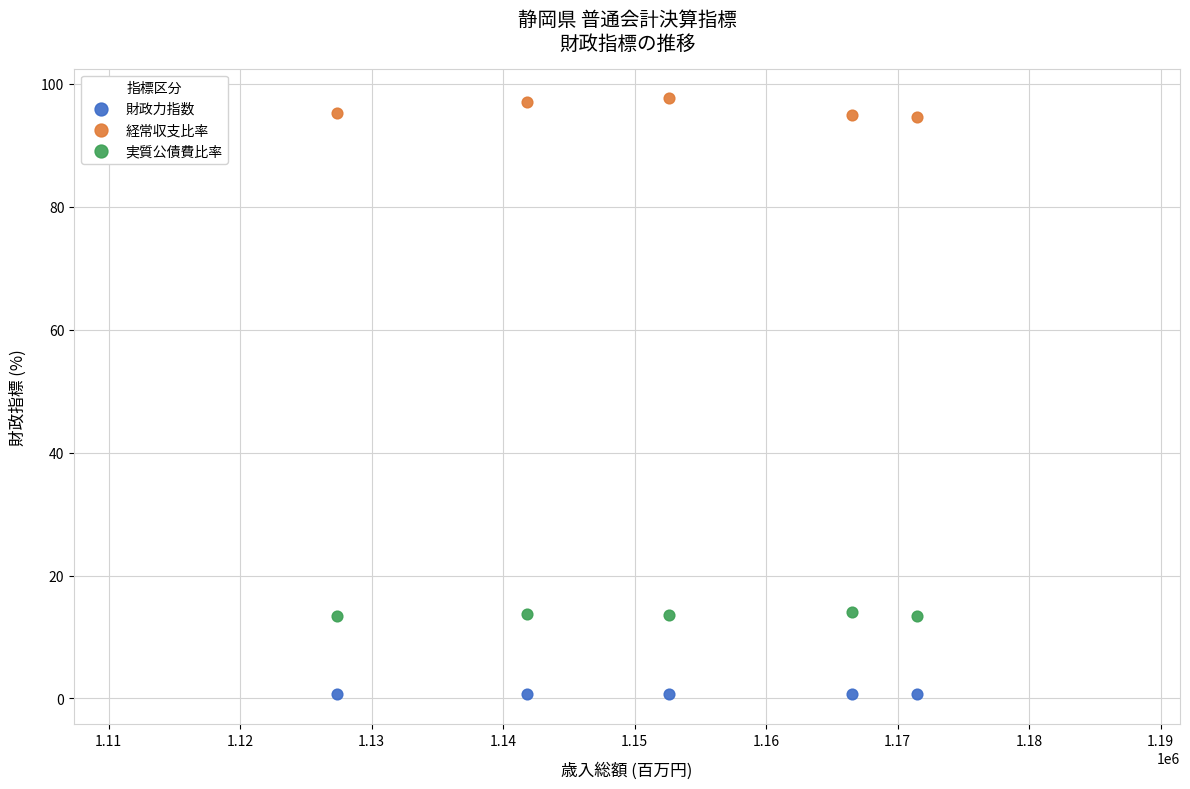

Across all data points, what is the range of X values (max minus min)?

44107.0